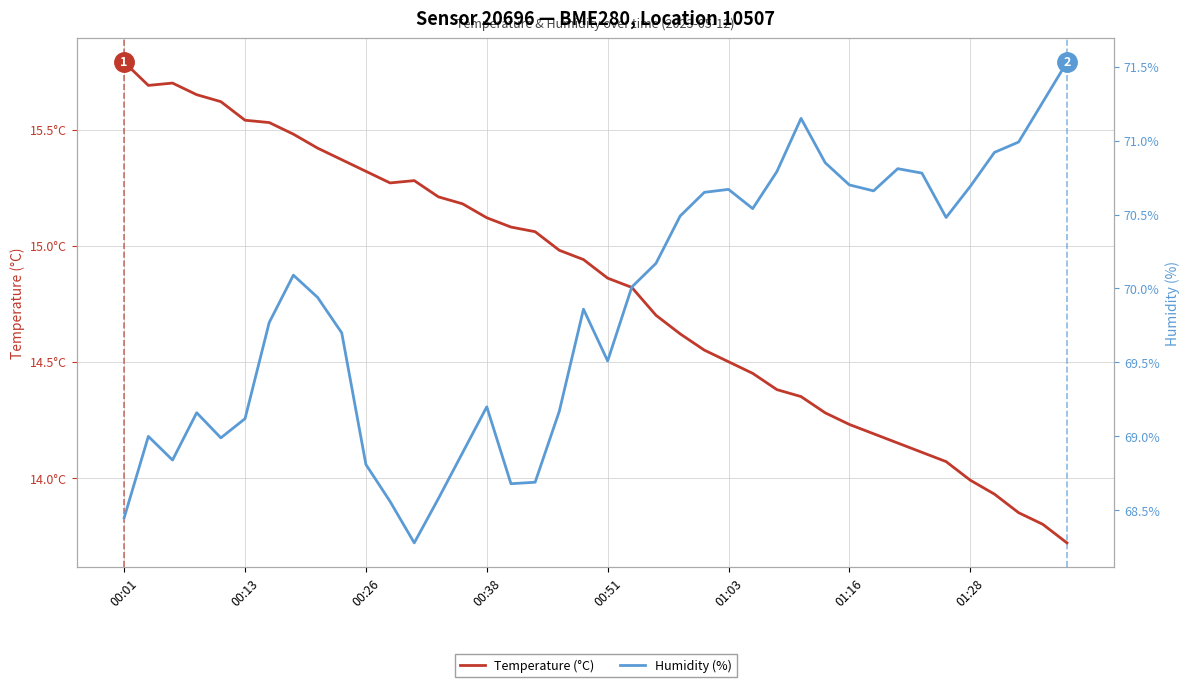

List the series in order of their overall mean, highest first.

Humidity (%), Temperature (°C)